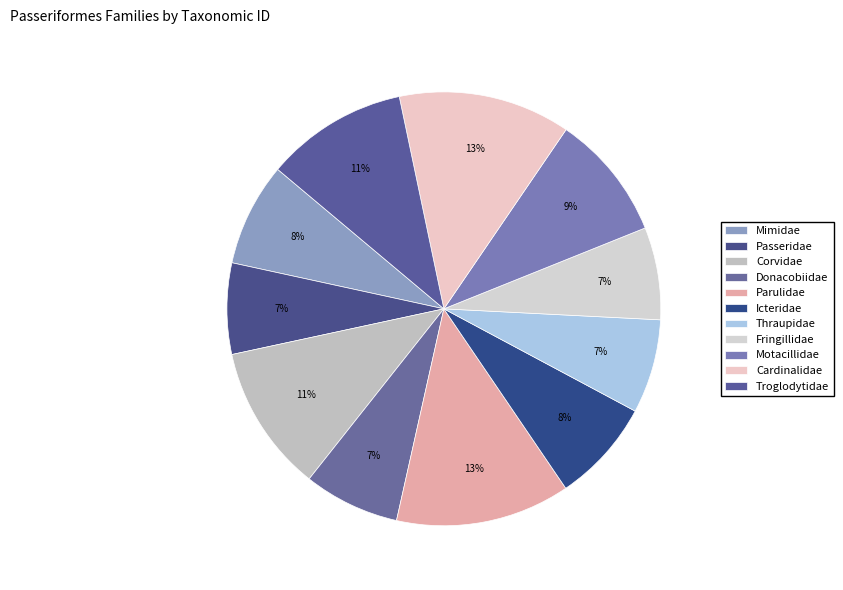

To the nearest percent, what is the combined percentage of Donacobiidae and Icteridae?

15%